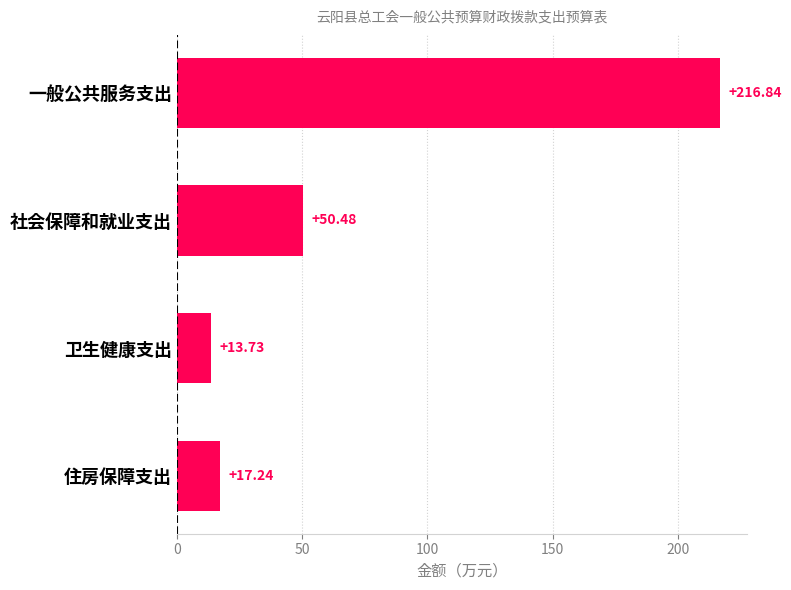

Approximately how many times larger is the value at 一般公共服务支出 compared to 卫生健康支出?

15.8